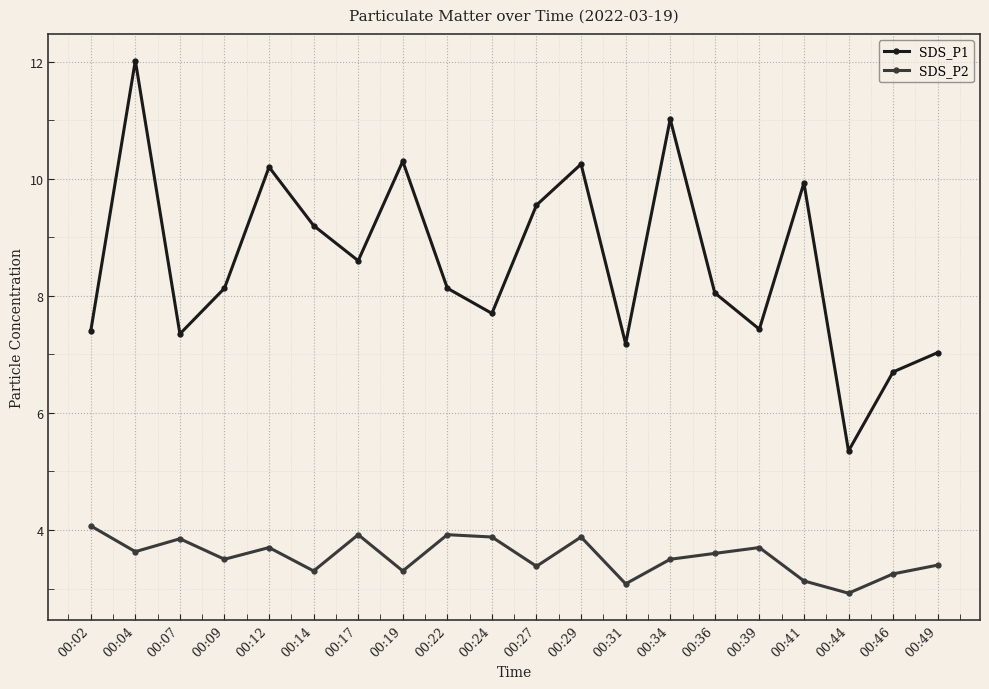

True or false: SDS_P2 and SDS_P1 cross at least once.

False